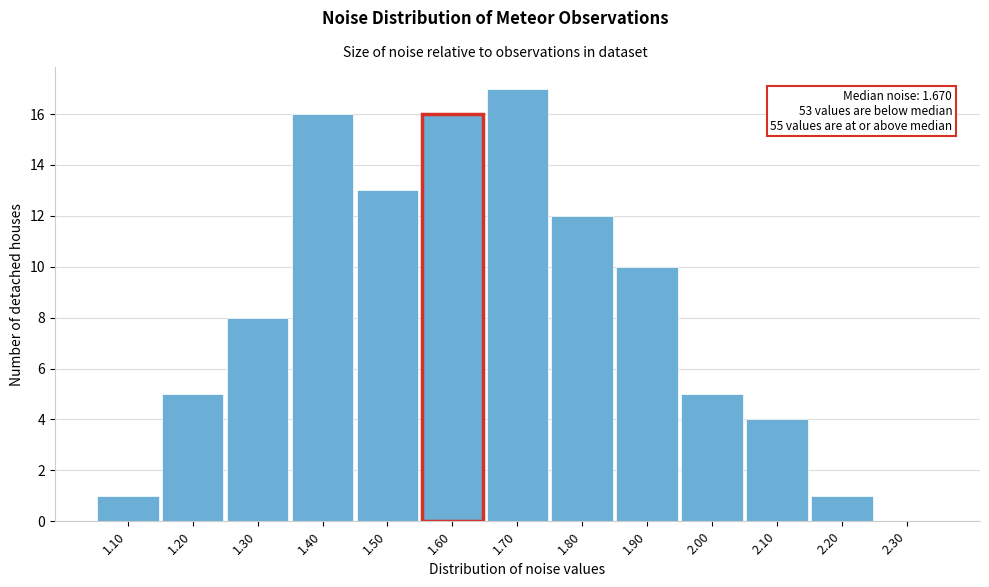

Reading left to right, extract all data points from this chart.

1.10=1	1.20=5	1.30=8	1.40=16	1.50=13	1.60=16	1.70=17	1.80=12	1.90=10	2.00=5	2.10=4	2.20=1	2.30=0